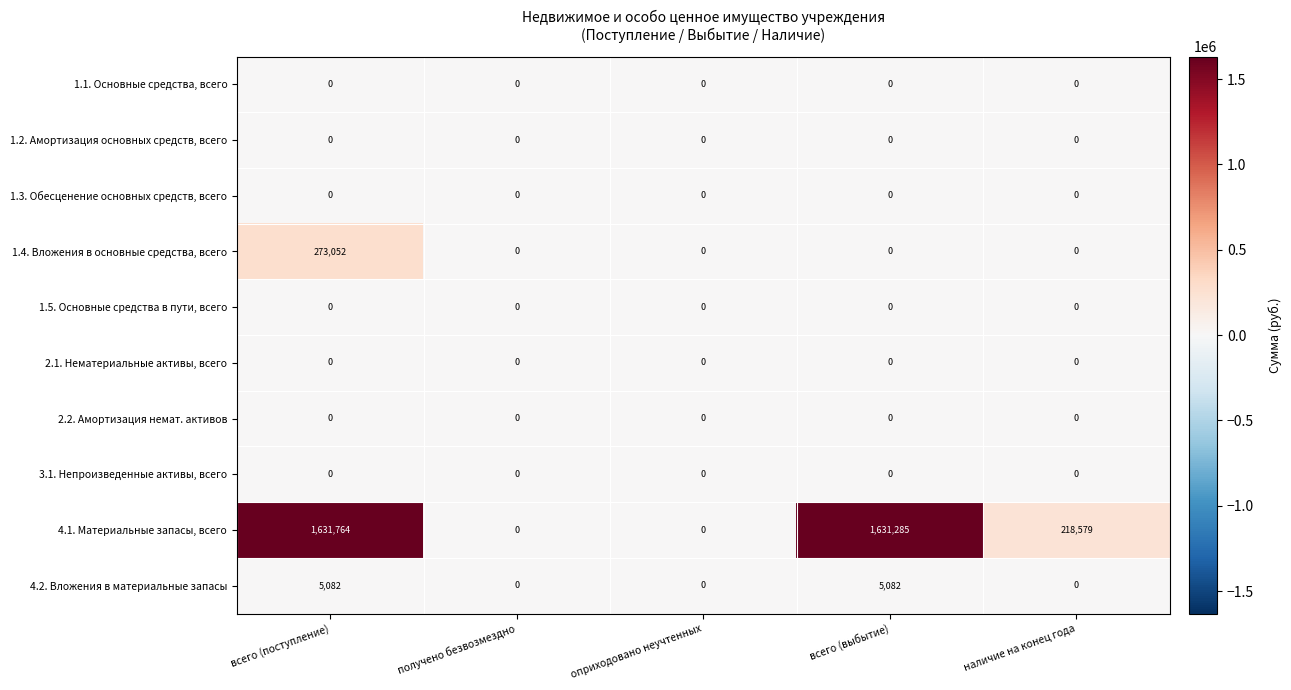

Which category has the highest value in the 4.1. Материальные запасы, всего series?

всего (поступление)